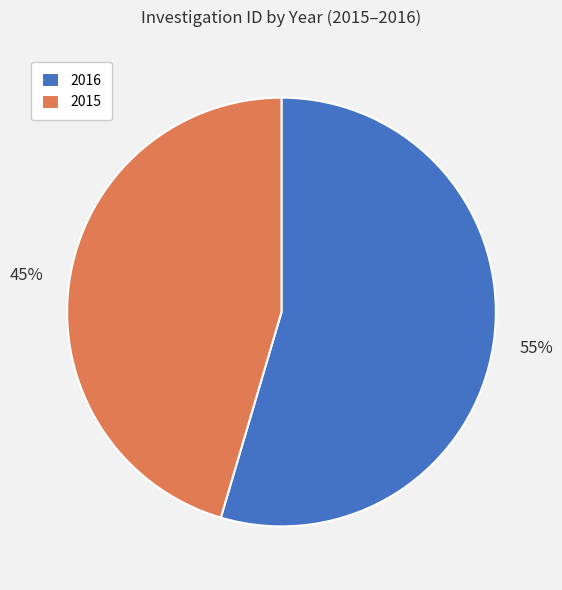

To the nearest percent, what portion does 2016 represent?

55%